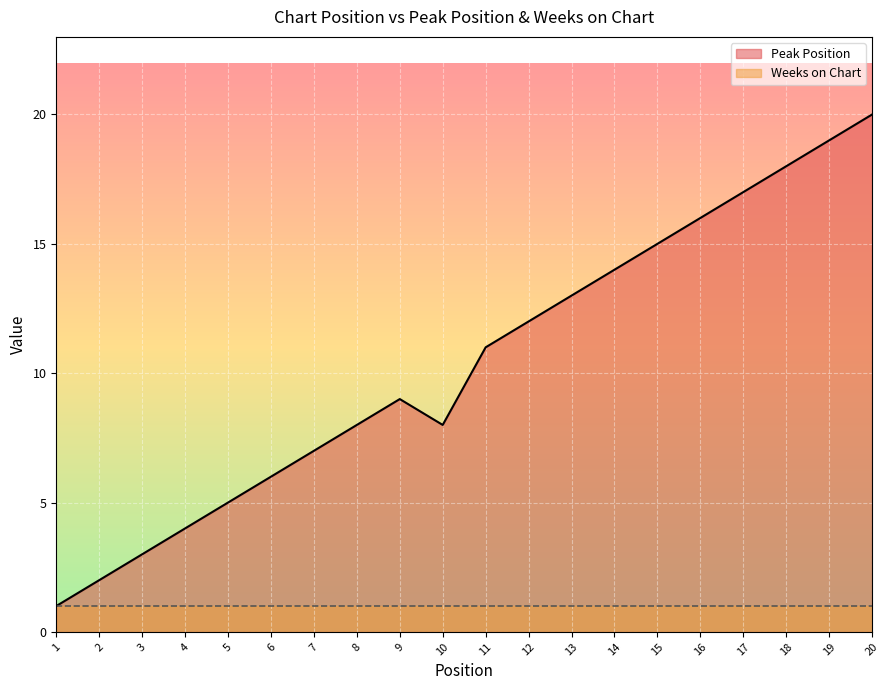

List the labels in order of value, smallest first.

1, 2, 3, 4, 5, 6, 7, 8, 10, 9, 11, 12, 13, 14, 15, 16, 17, 18, 19, 20